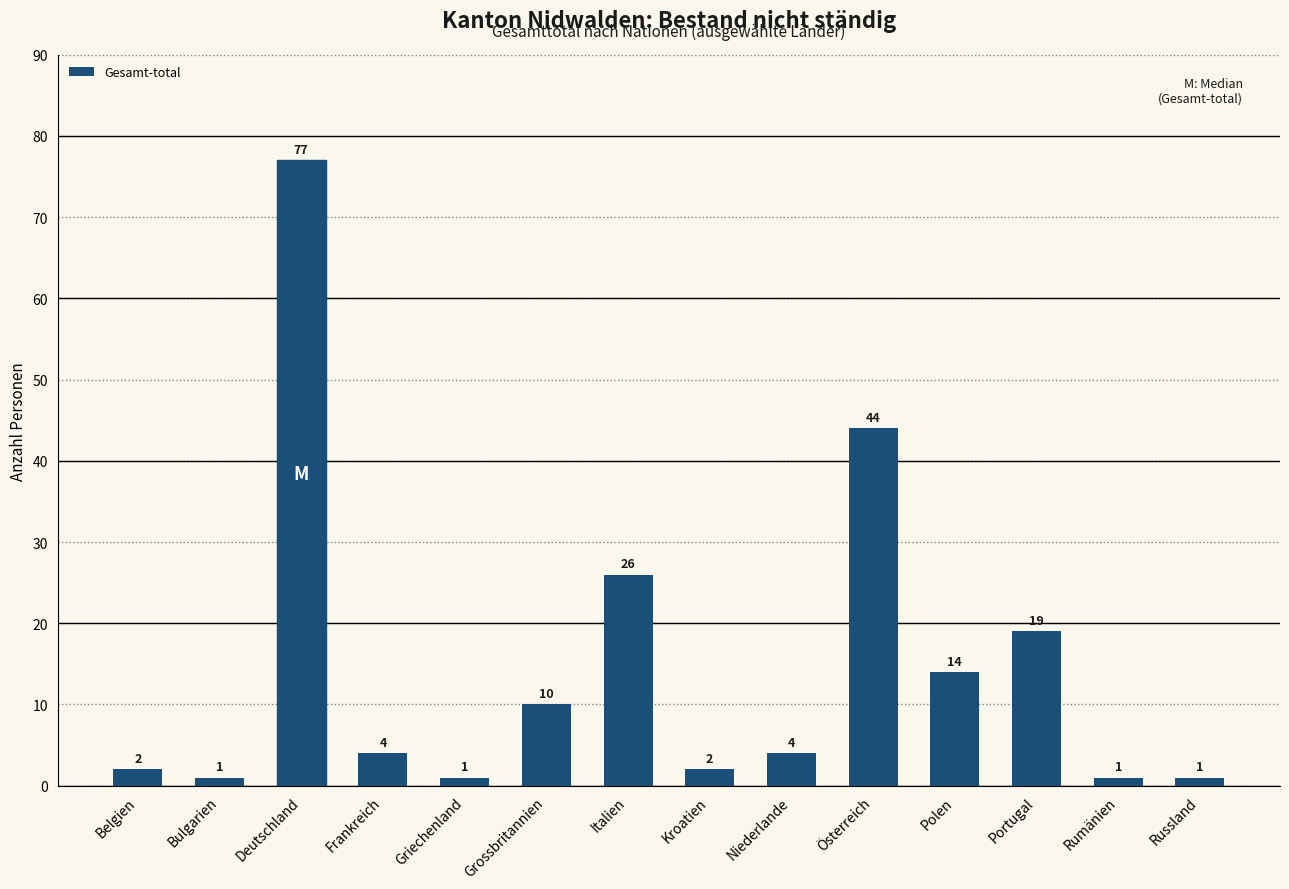

True or false: the data shows 26 at Italien.

True